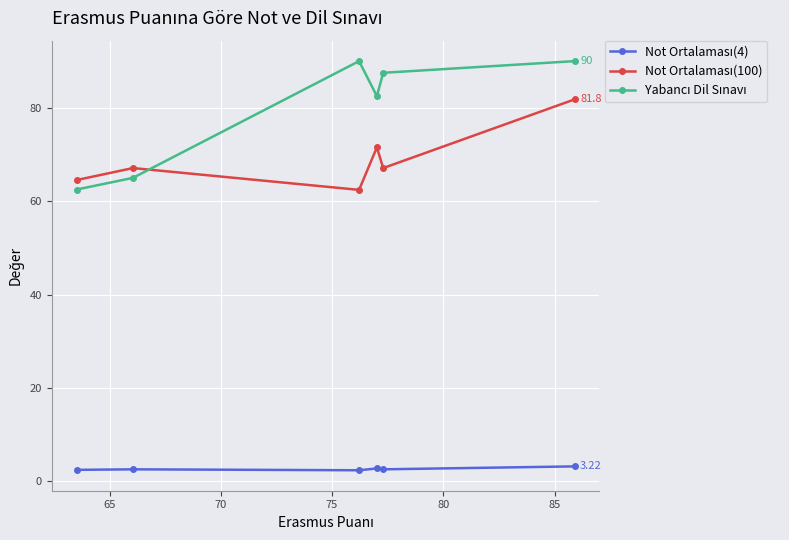

How many data points does each series have?

6